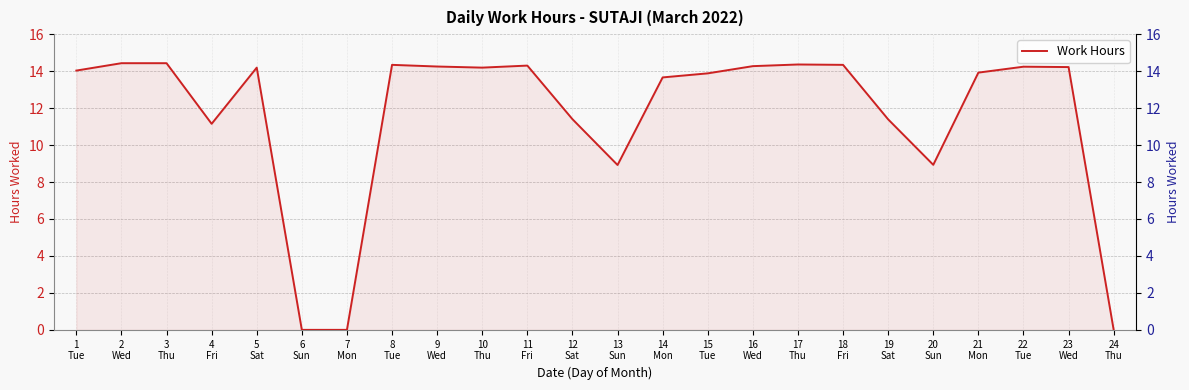

Approximately how many times larger is the value at 16
Wed compared to 22
Tue?

1.0